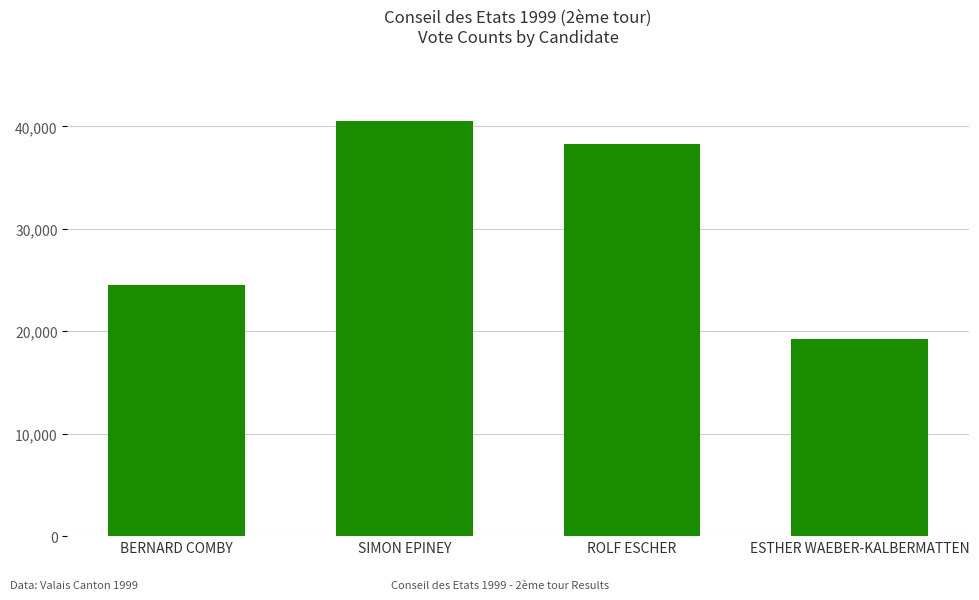

Rank the categories by value from highest to lowest.

SIMON EPINEY, ROLF ESCHER, BERNARD COMBY, ESTHER WAEBER-KALBERMATTEN